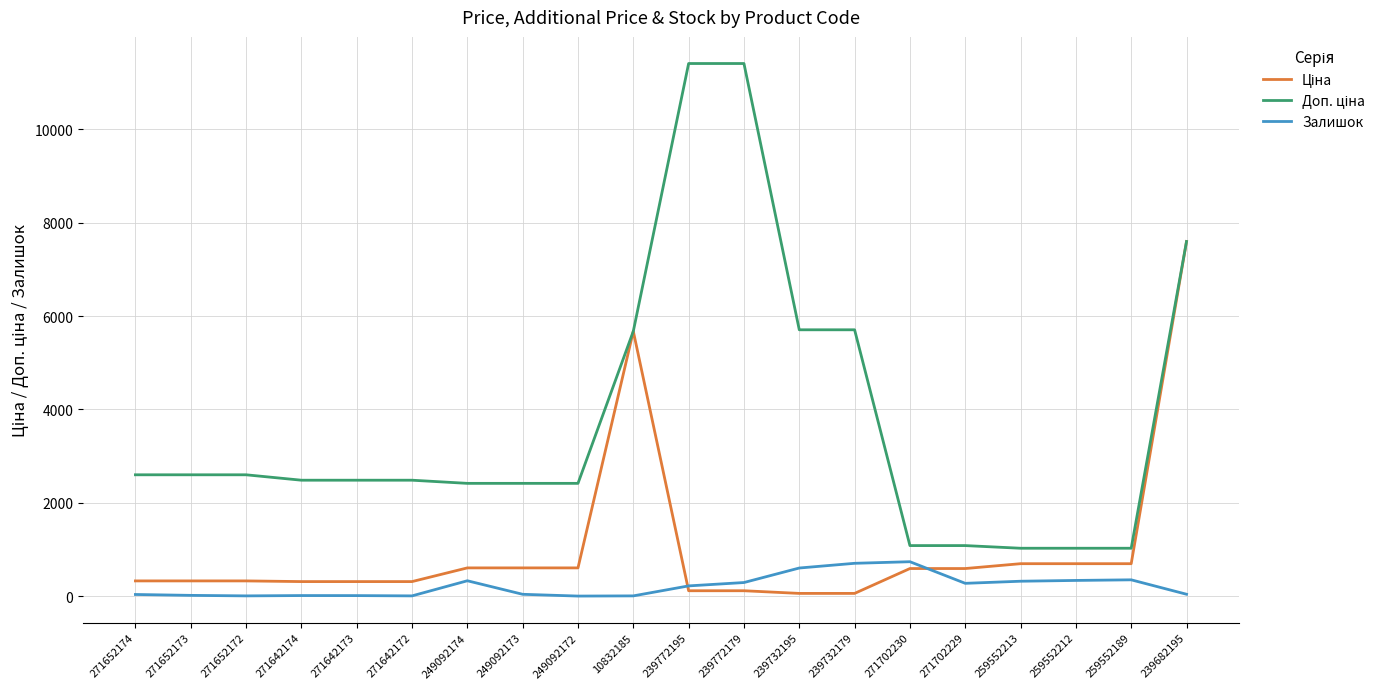

At which category is the sum across all series the highest?

239682195